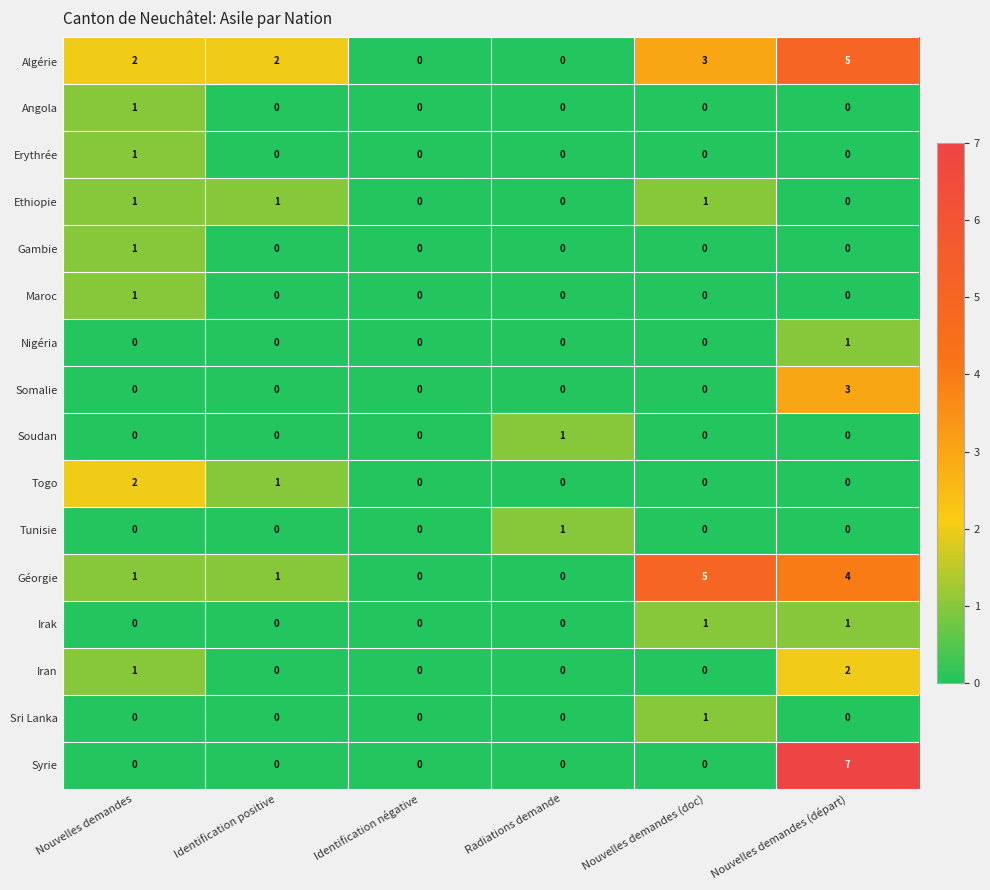

The Irak series shows 0 at Nouvelles demandes (départ). True or false?

False